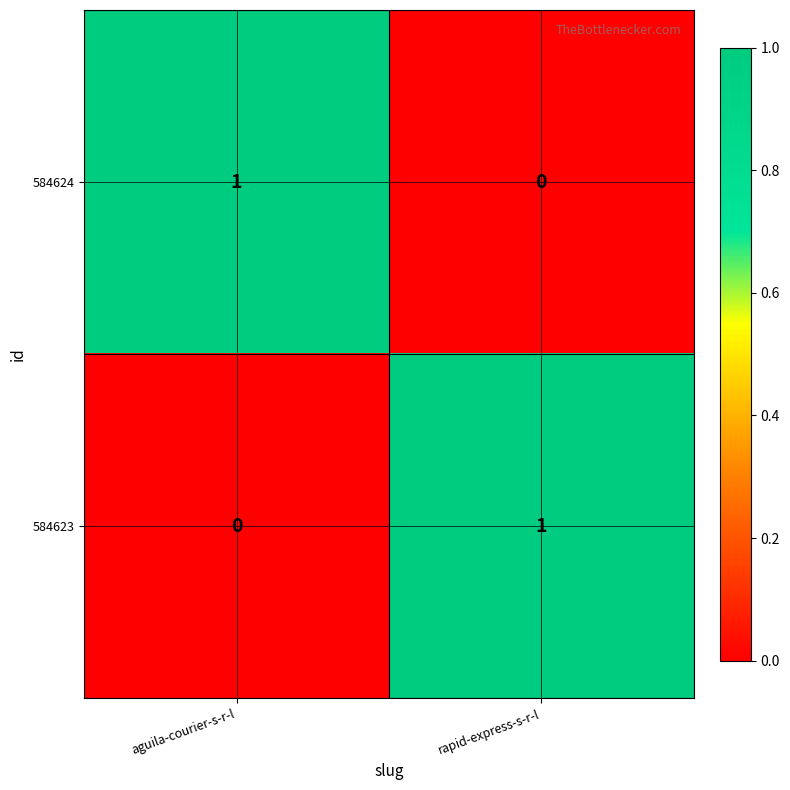

Count the number of data series in this chart.

2